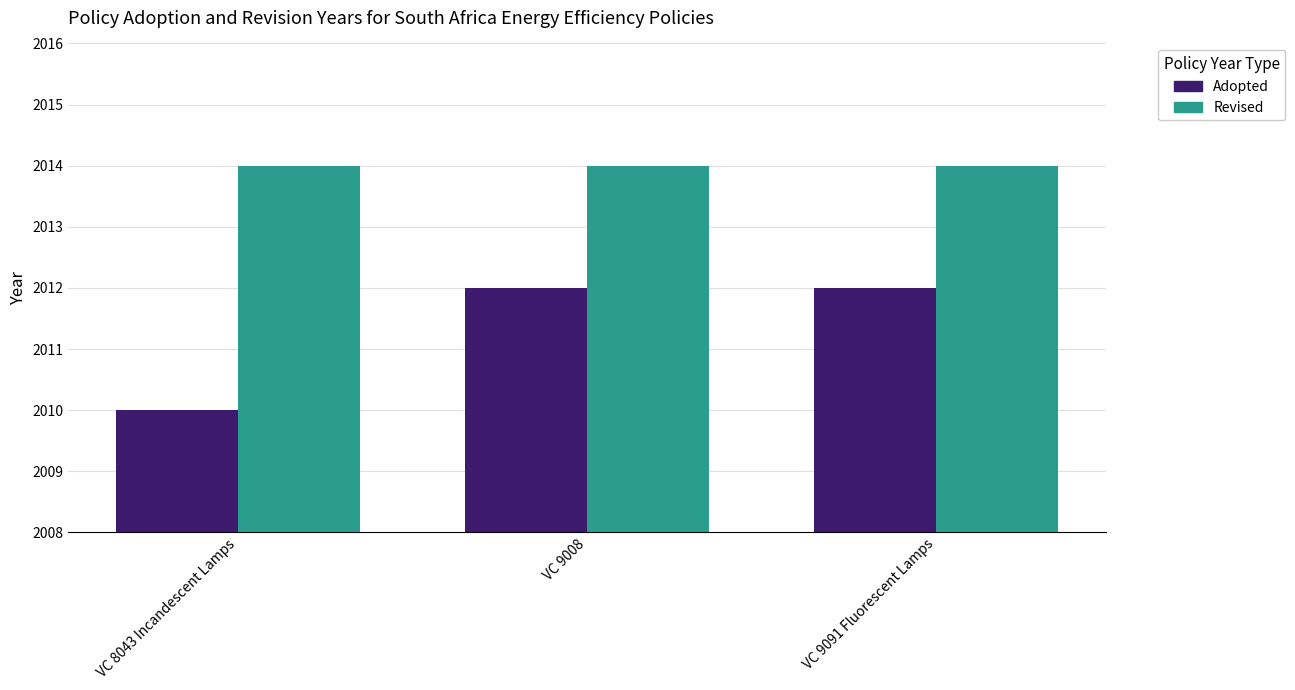

What position from the right is VC 9091 Fluorescent Lamps?

1